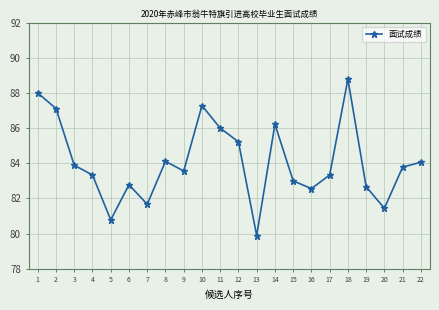

True or false: there are more than 0 points higher than both neighbors.

True